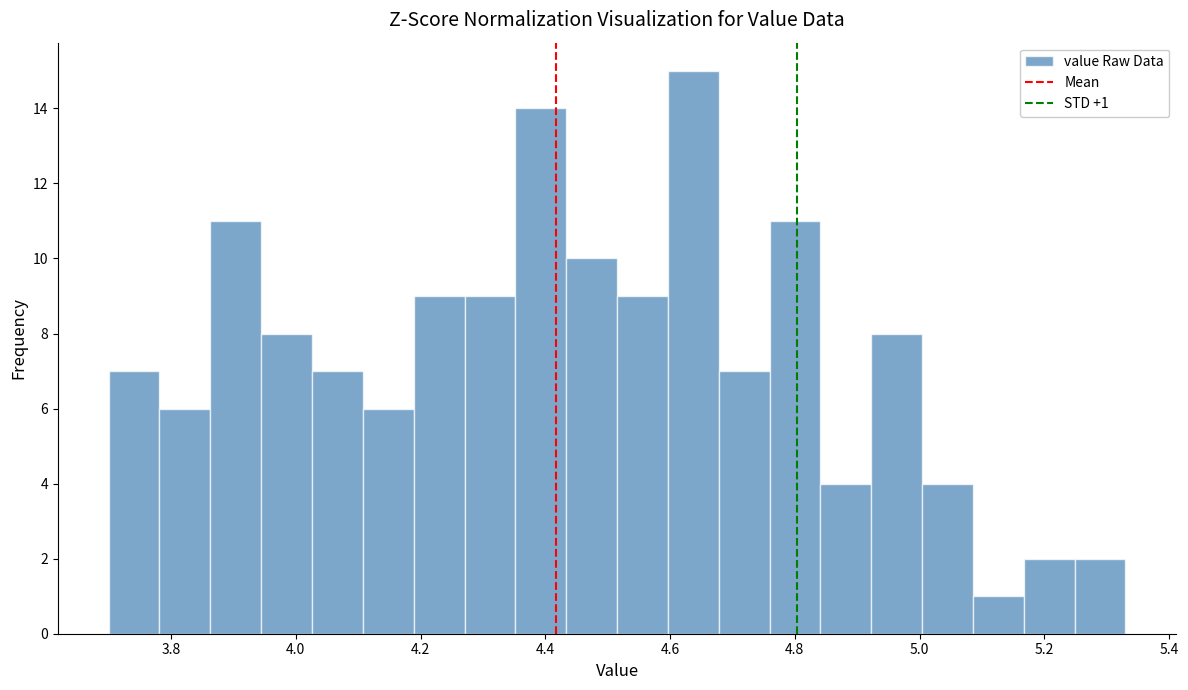

Which range on the x-axis has the tallest bar?

4.60 to 4.68